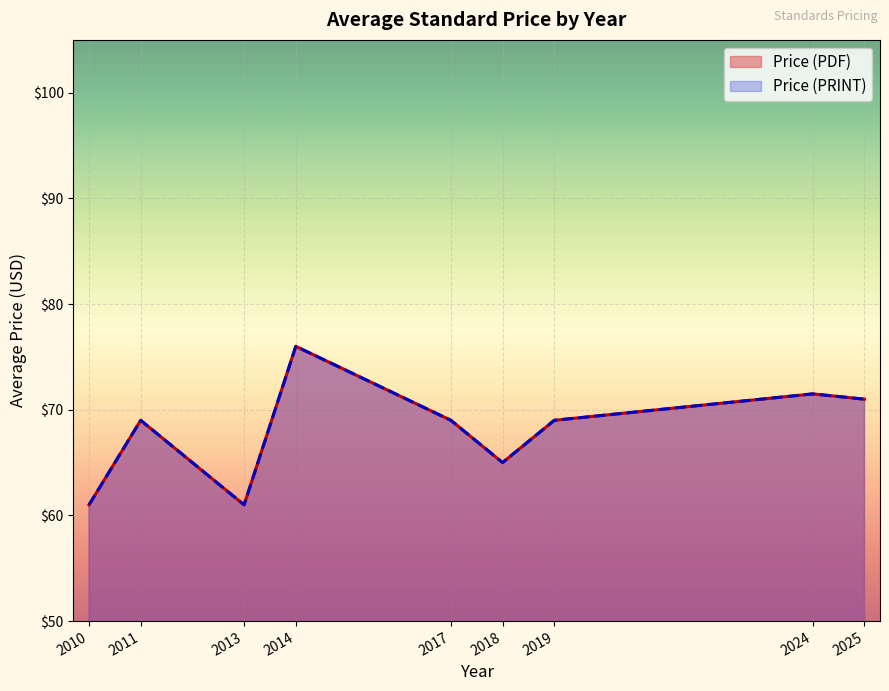

True or false: Avg Price (PDF) and Avg Price (PRINT) cross at least once.

False